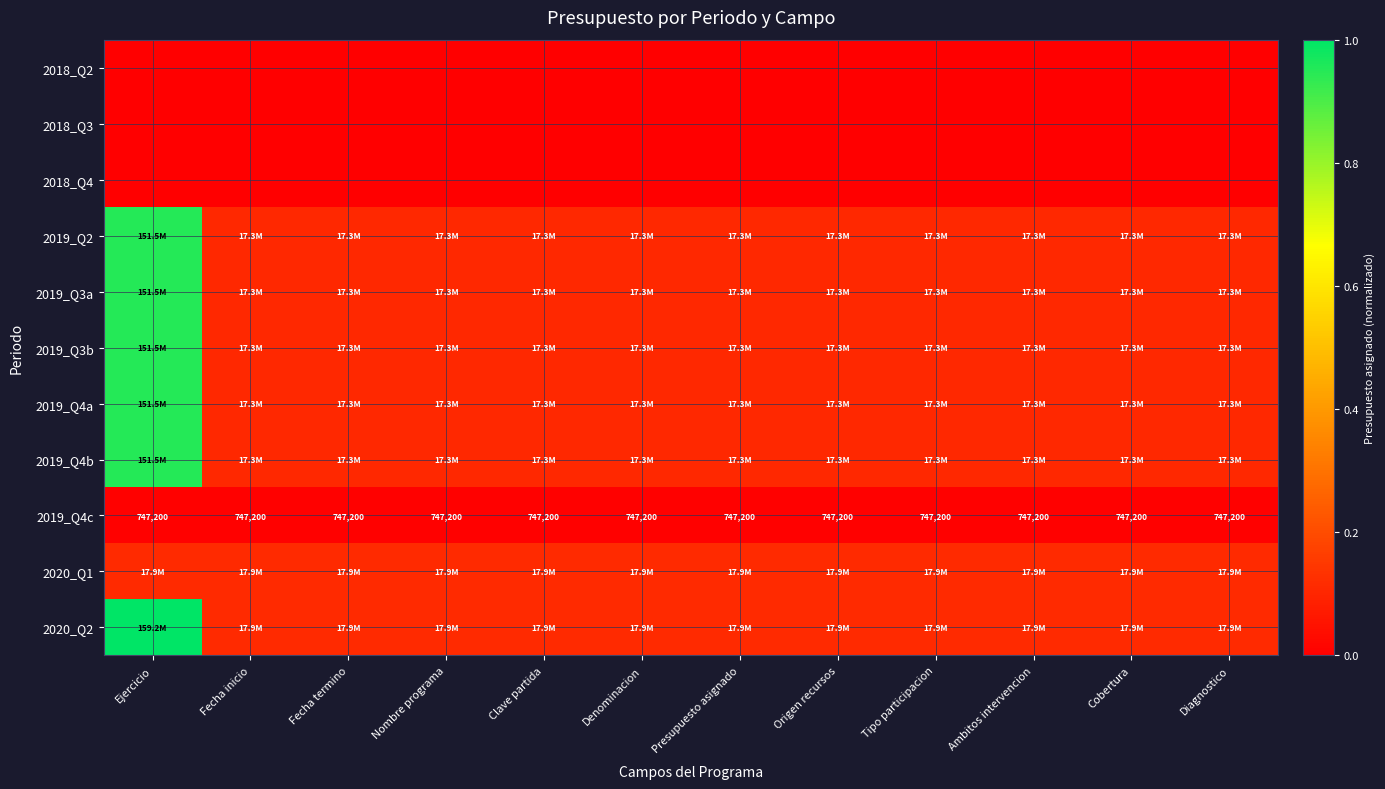

At how many categories does at least one series exceed 0?

12